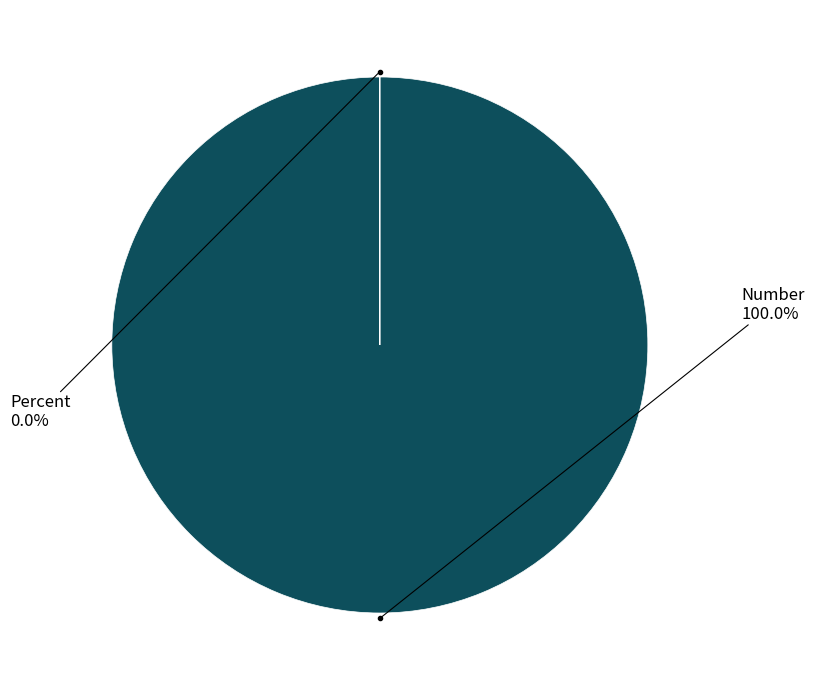

Is there any slice that represents more than half of the pie?

Yes